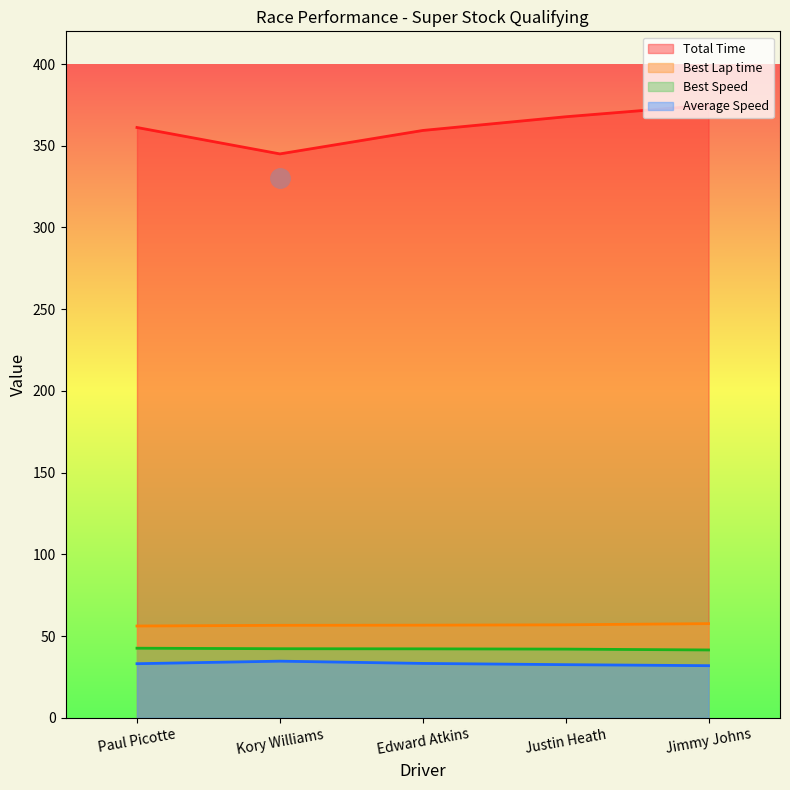

What is the total value across all series at Jimmy Johns?

505.8